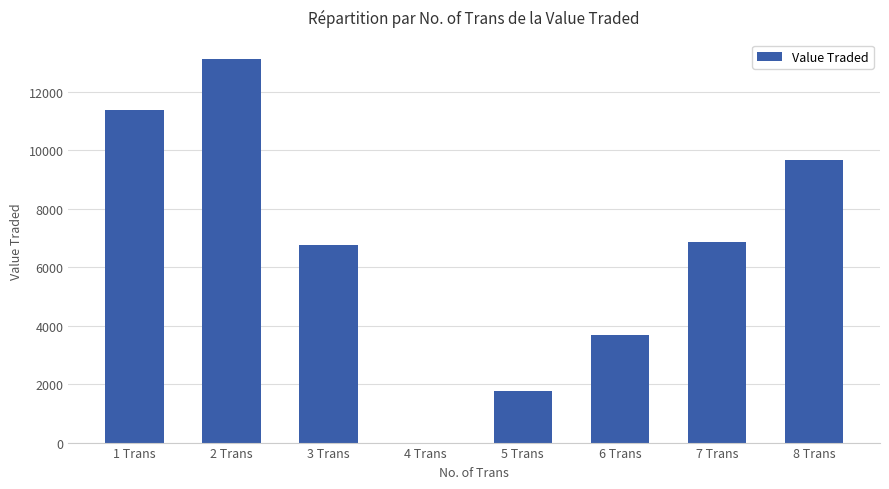

What is the sum of all values?

53320